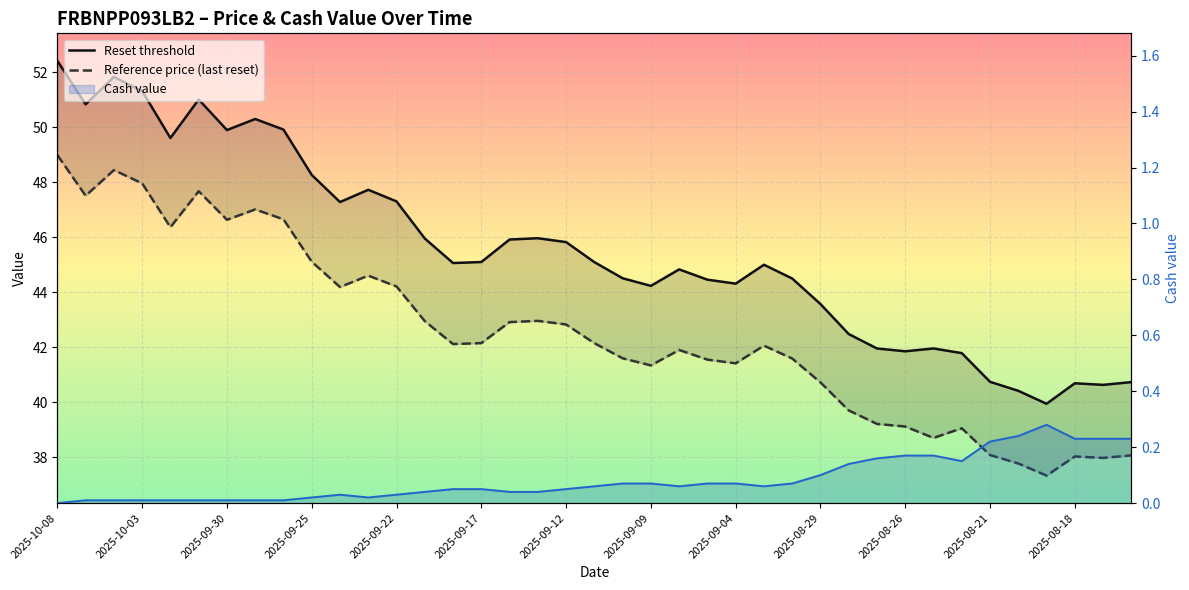

Which label corresponds to the largest value in the chart?

2025-10-08